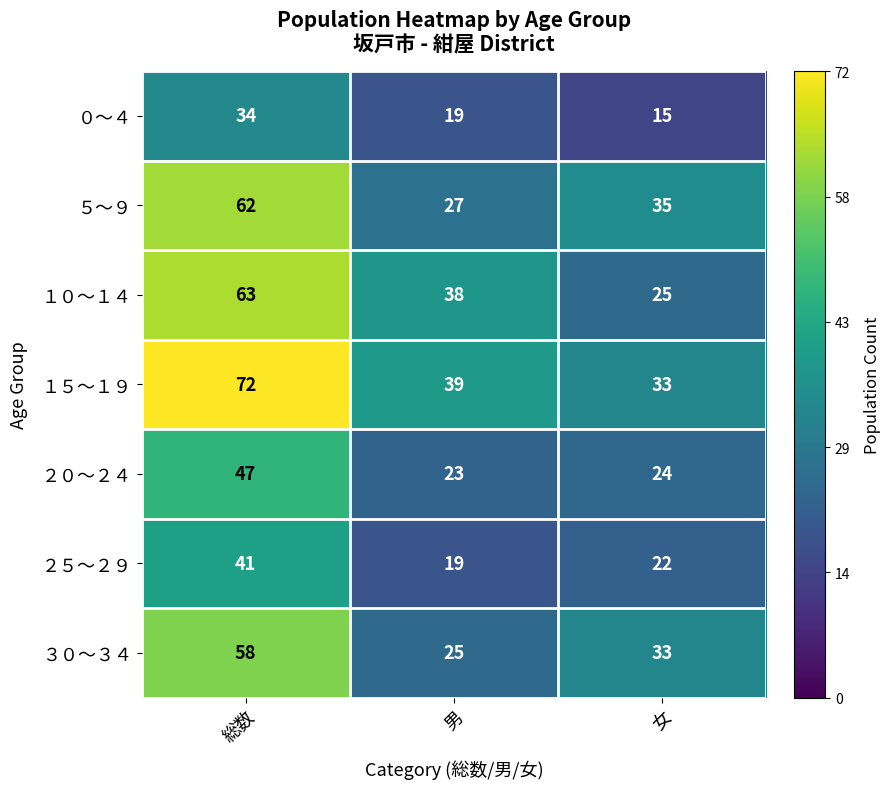

What is the approximate value of ２５～２９ at 総数?

41